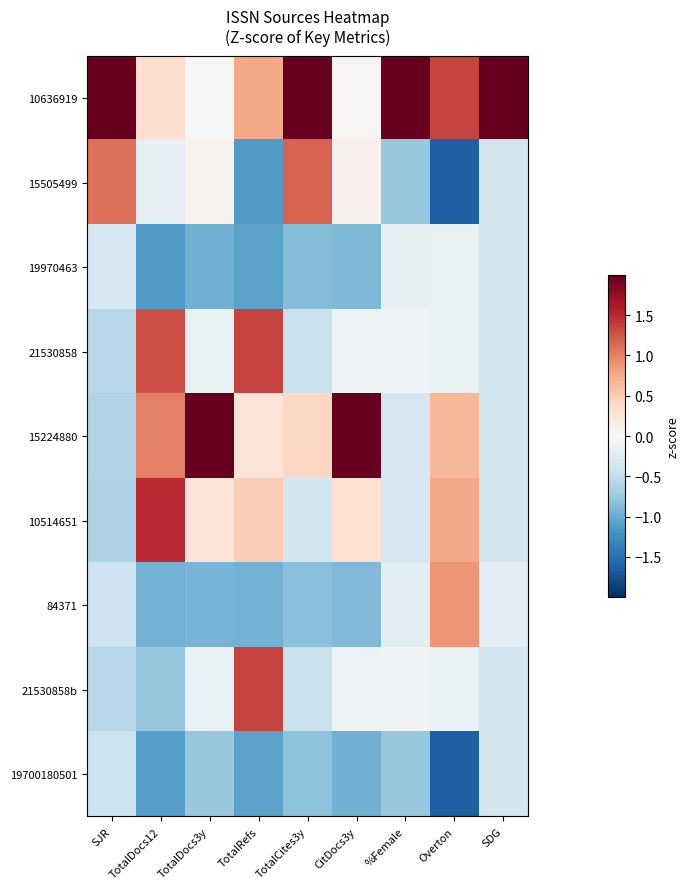

Reading left to right, list all the values displayed in this chart.

10636919: SJR=2.4	TotalDocs12=0.3	TotalDocs3y=-0.0	TotalRefs=0.8	TotalCites3y=2.2	CitDocs3y=0.0	%Female=2.7	Overton=1.3	SDG=2.8
15505499: SJR=1.1	TotalDocs12=-0.2	TotalDocs3y=0.1	TotalRefs=-1.1	TotalCites3y=1.2	CitDocs3y=0.1	%Female=-0.8	Overton=-1.6	SDG=-0.4
19970463: SJR=-0.3	TotalDocs12=-1.1	TotalDocs3y=-1.0	TotalRefs=-1.1	TotalCites3y=-0.9	CitDocs3y=-0.9	%Female=-0.2	Overton=-0.1	SDG=-0.4
21530858: SJR=-0.6	TotalDocs12=1.3	TotalDocs3y=-0.1	TotalRefs=1.4	TotalCites3y=-0.4	CitDocs3y=-0.1	%Female=-0.1	Overton=-0.1	SDG=-0.4
15224880: SJR=-0.6	TotalDocs12=1.0	TotalDocs3y=2.6	TotalRefs=0.3	TotalCites3y=0.4	CitDocs3y=2.5	%Female=-0.3	Overton=0.7	SDG=-0.4
10514651: SJR=-0.6	TotalDocs12=1.5	TotalDocs3y=0.3	TotalRefs=0.5	TotalCites3y=-0.4	CitDocs3y=0.3	%Female=-0.3	Overton=0.8	SDG=-0.4
84371: SJR=-0.4	TotalDocs12=-0.9	TotalDocs3y=-0.9	TotalRefs=-0.9	TotalCites3y=-0.8	CitDocs3y=-0.9	%Female=-0.2	Overton=0.9	SDG=-0.2
21530858b: SJR=-0.6	TotalDocs12=-0.8	TotalDocs3y=-0.1	TotalRefs=1.4	TotalCites3y=-0.4	CitDocs3y=-0.1	%Female=-0.1	Overton=-0.1	SDG=-0.4
19700180501: SJR=-0.4	TotalDocs12=-1.1	TotalDocs3y=-0.8	TotalRefs=-1.1	TotalCites3y=-0.8	CitDocs3y=-1.0	%Female=-0.8	Overton=-1.6	SDG=-0.4